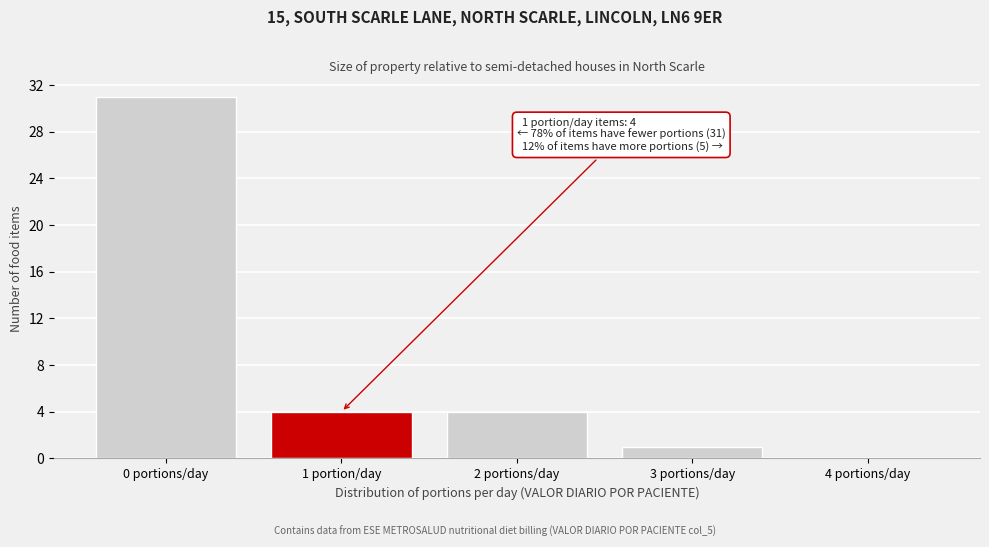

Reading left to right, transcribe all the data shown in this chart.

0 portions/day=31	1 portion/day=4	2 portions/day=4	3 portions/day=1	4 portions/day=0